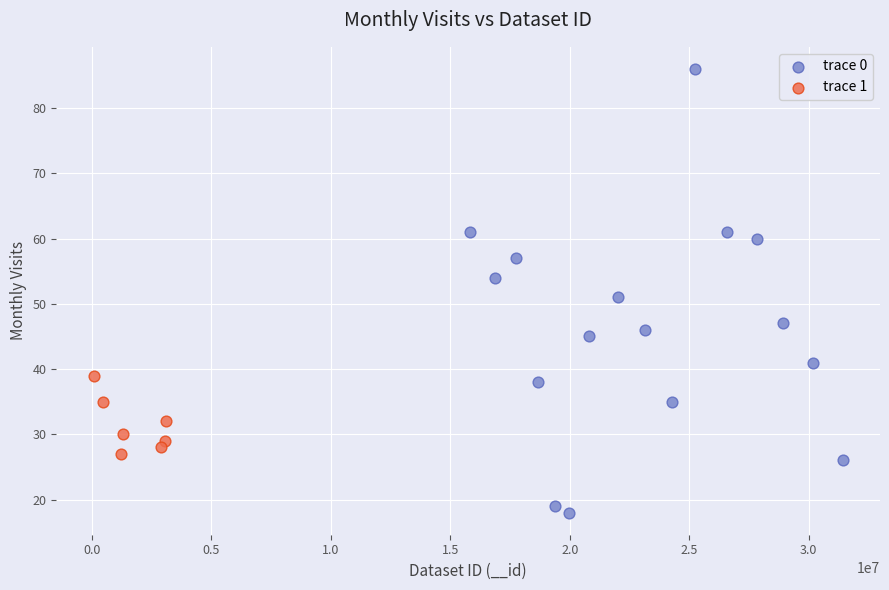

Which series reaches the minimum Y coordinate?

trace 0